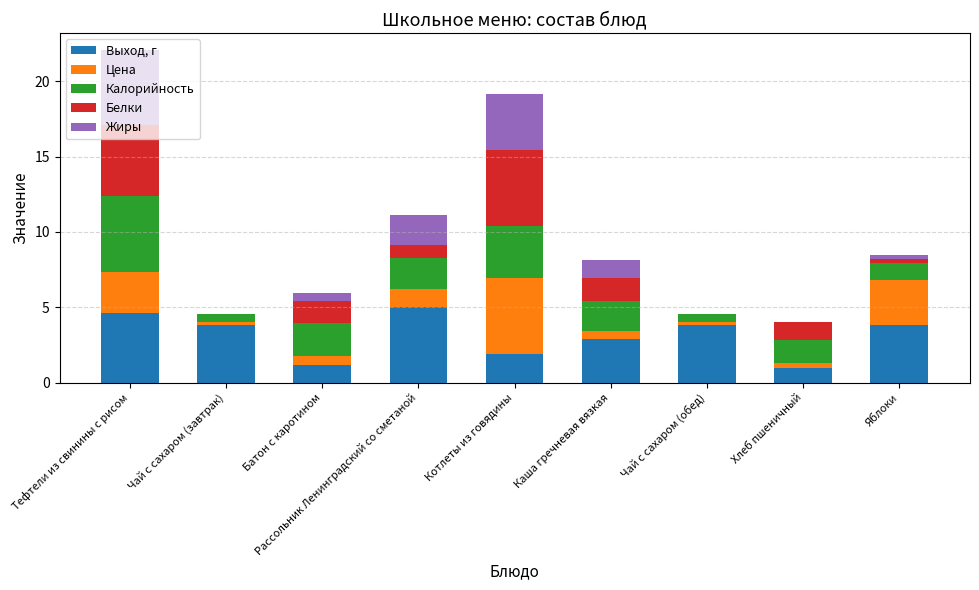

What is the total value across all series at Котлеты из говядины?

19.2